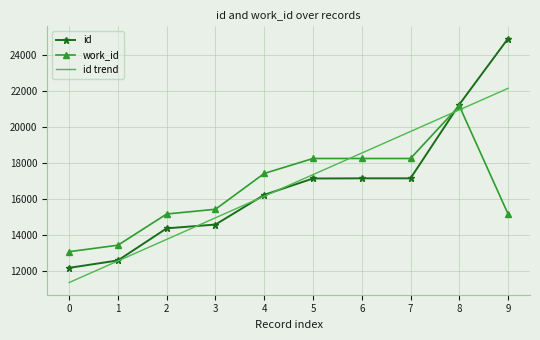

Which series has the largest range (max minus min)?

id